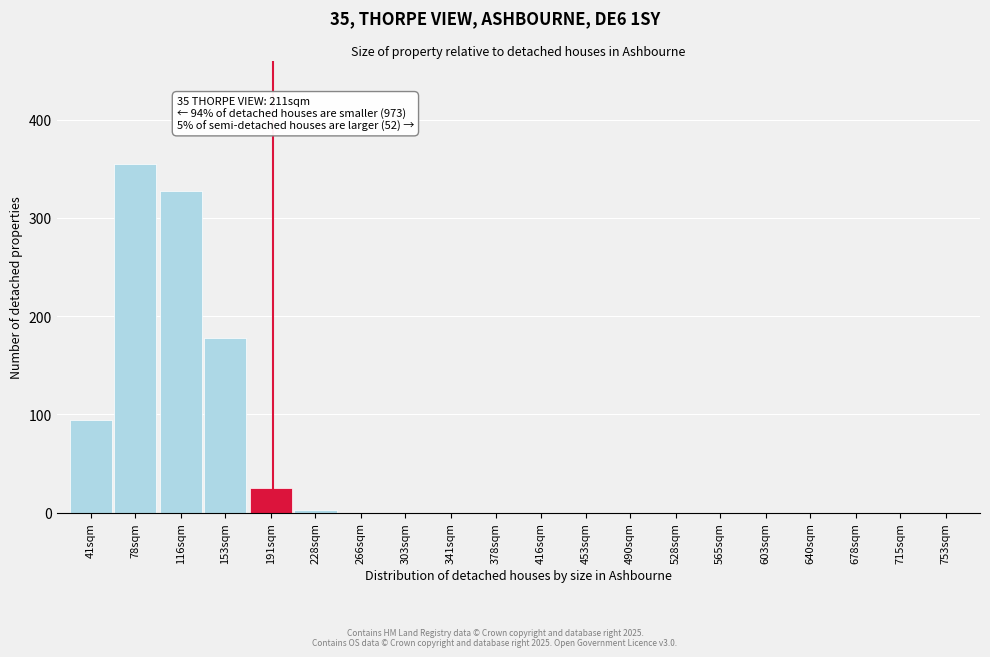

Reading left to right, list all the values displayed in this chart.

41sqm=94	78sqm=355	116sqm=327	153sqm=178	191sqm=25	228sqm=3	266sqm=0	303sqm=0	341sqm=0	378sqm=0	416sqm=0	453sqm=0	490sqm=0	528sqm=0	565sqm=0	603sqm=0	640sqm=0	678sqm=0	715sqm=0	753sqm=0